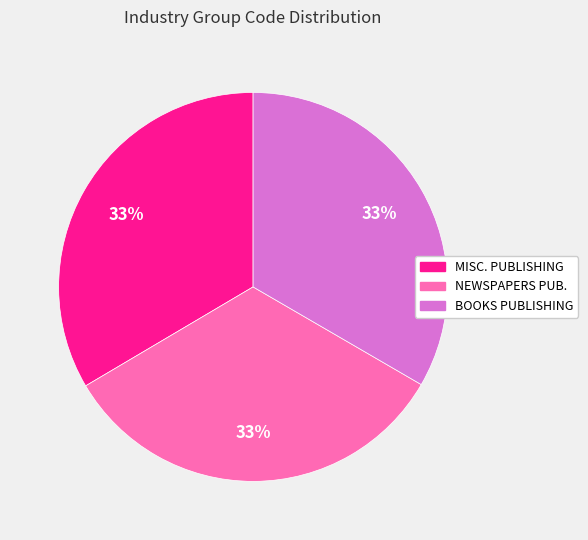

Does any single category account for the majority?

No